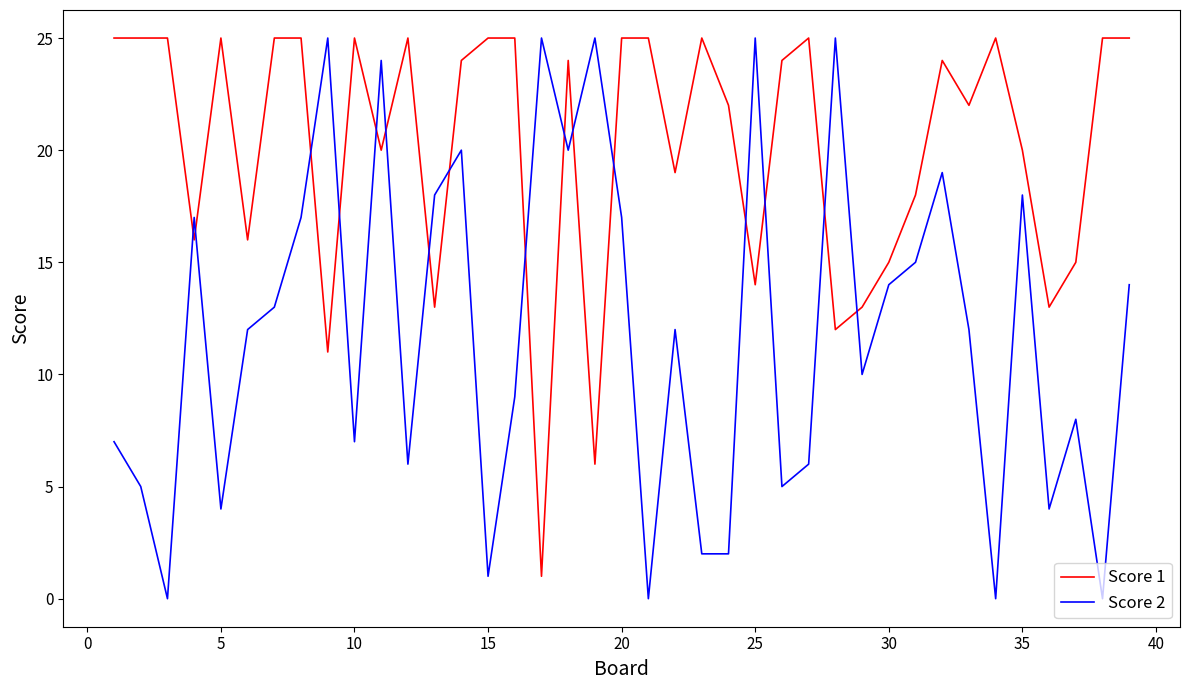

Which series has the largest total across all categories?

Score 1